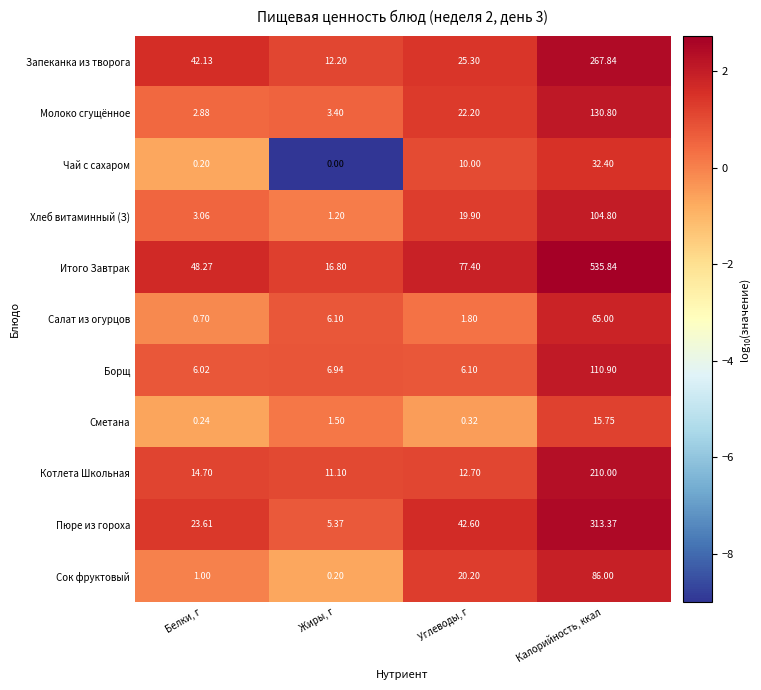

At which label is Борщ closest to 58?

Жиры, г